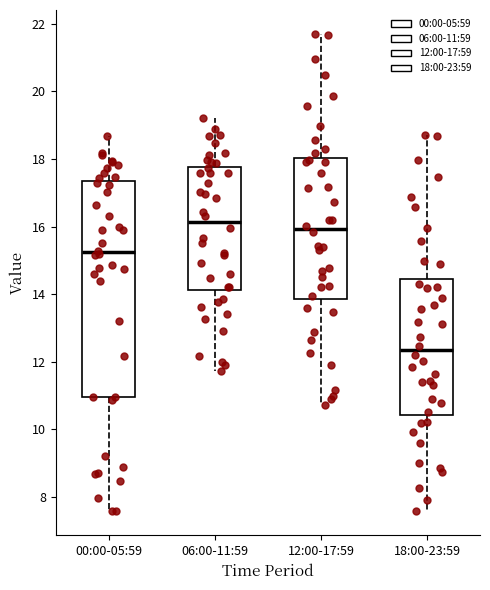

Where is the upper edge of the box for 12:00-17:59 on the y-axis? The values are not printed on the chart, so give them approximately, as read against the axis.

18.0